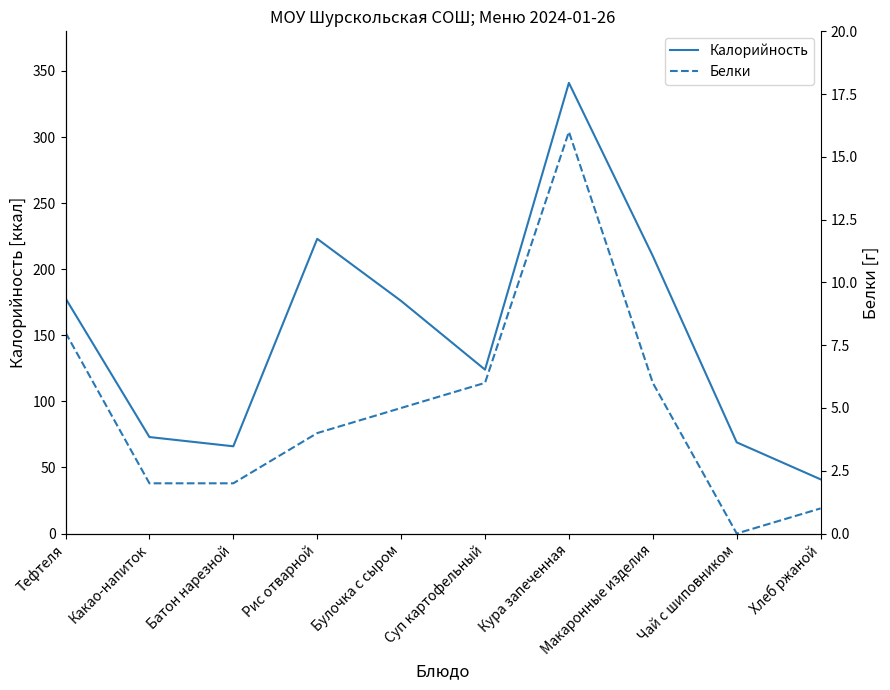

List the series in order of their peak value, lowest first.

Белки, Калорийность